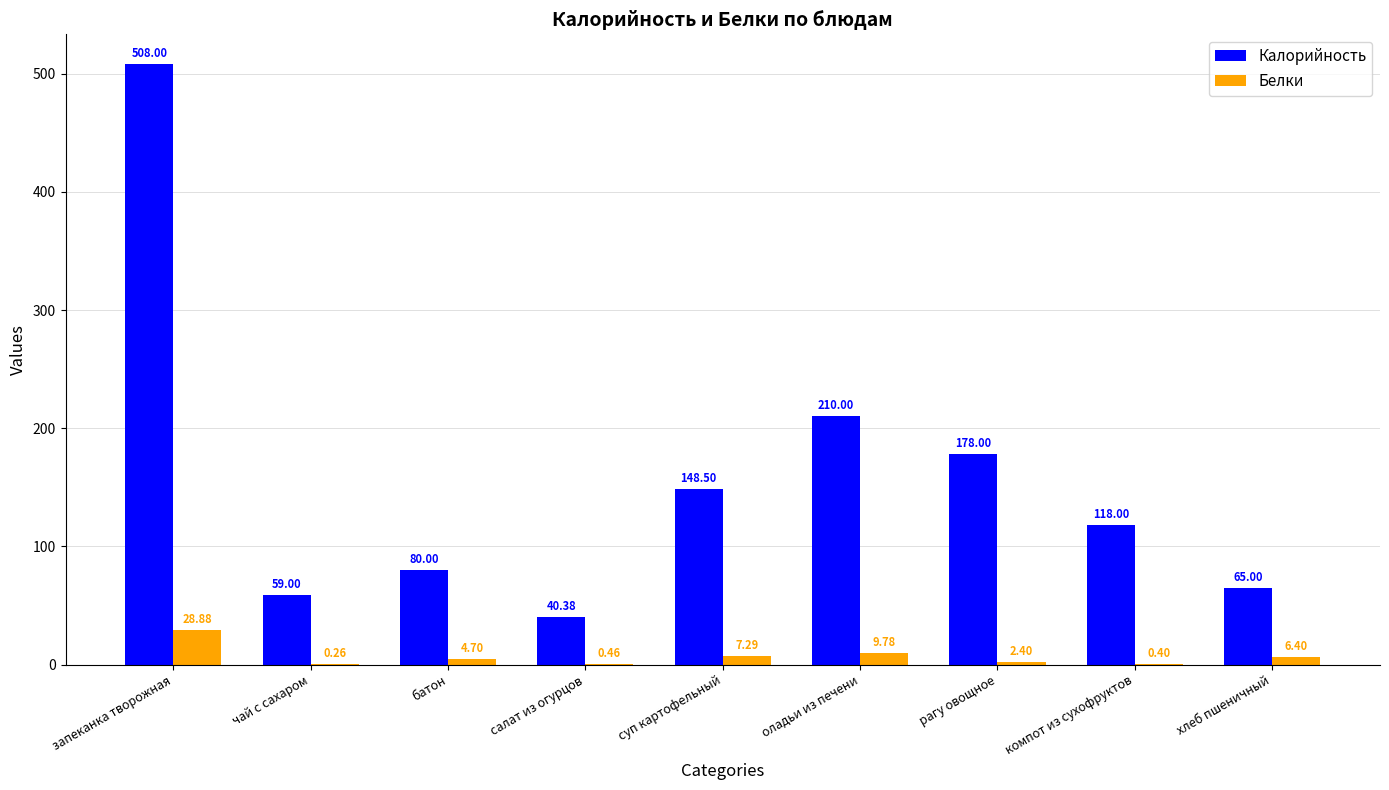

How many series are shown in this chart?

2